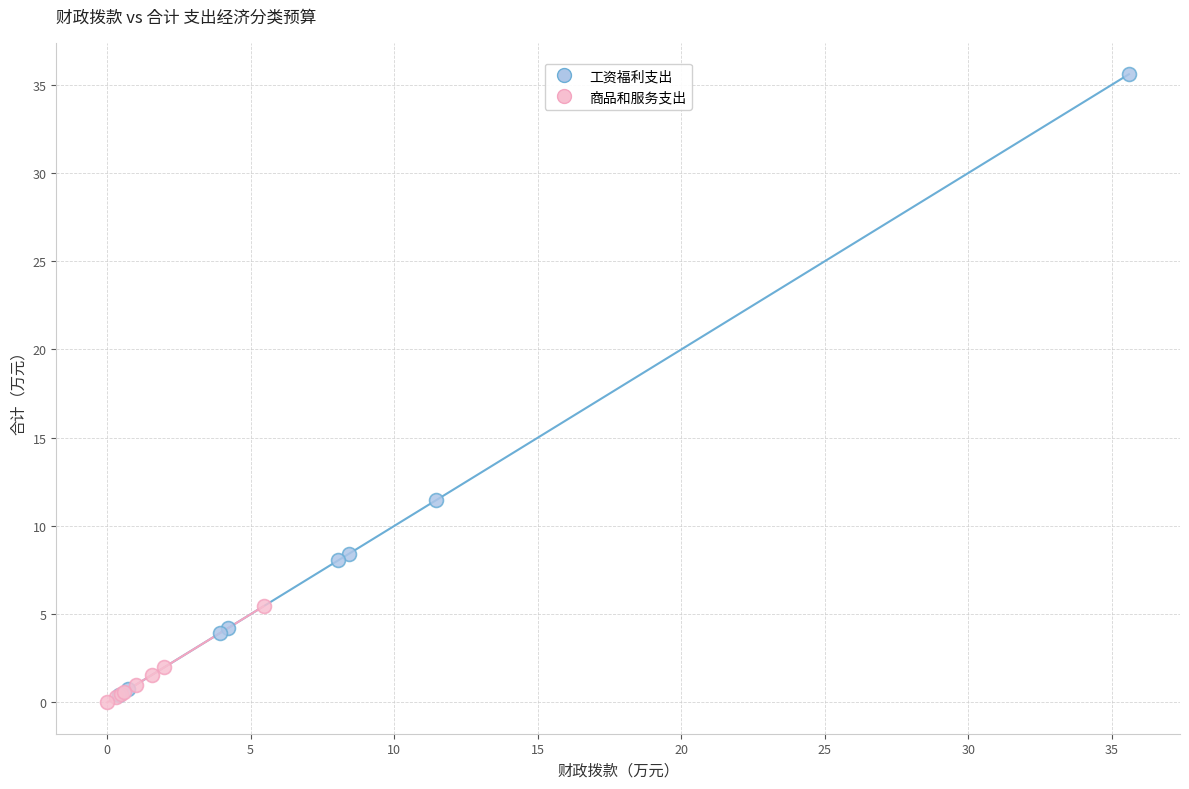

Which series contains the highest Y value?

工资福利支出